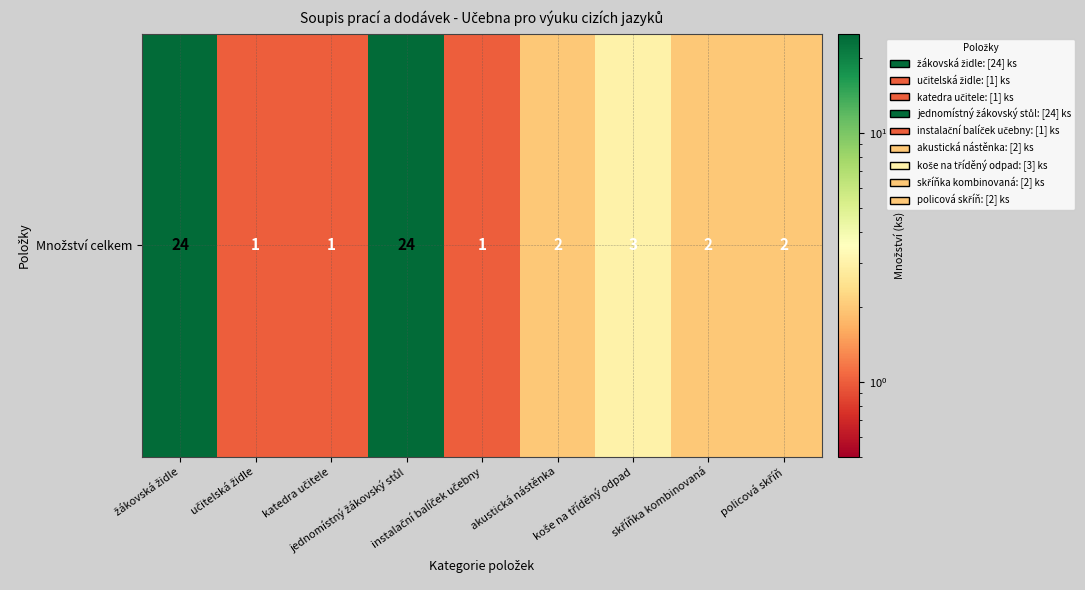

What value does the data have at instalační balíček učebny?

1